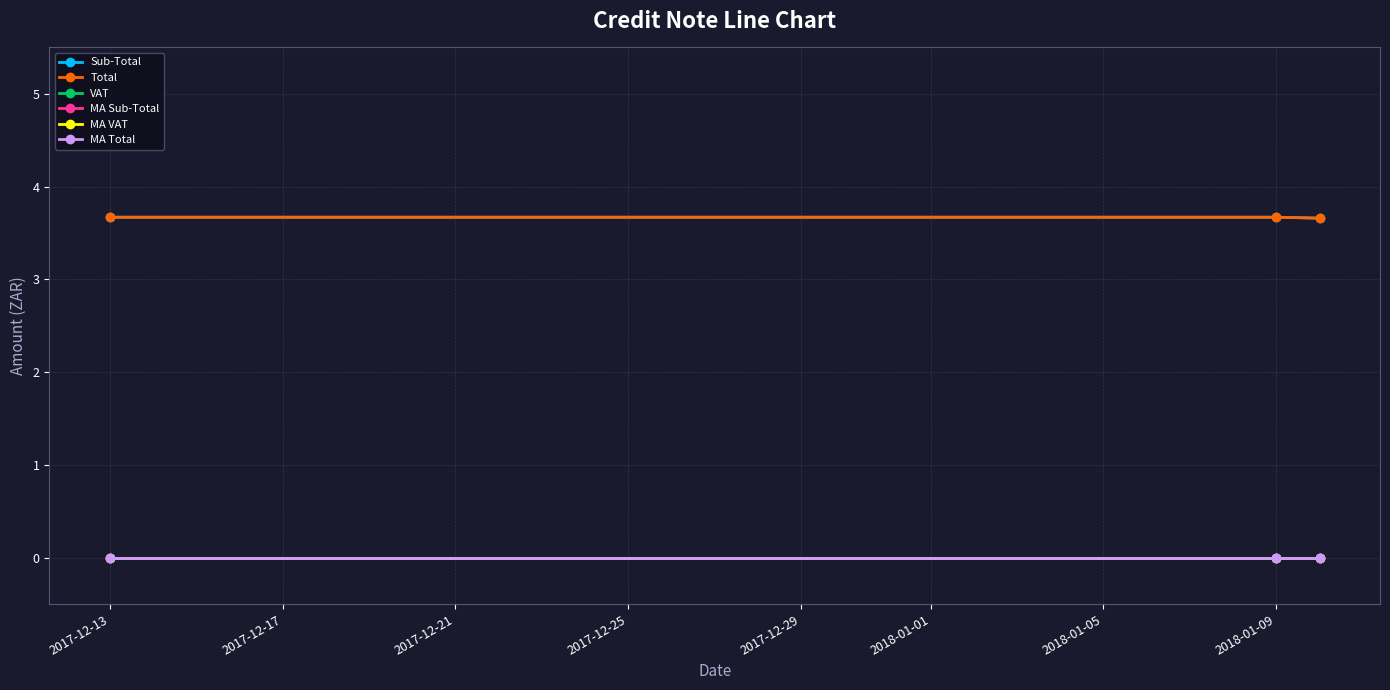

Does the chart have visible grid lines?

Yes